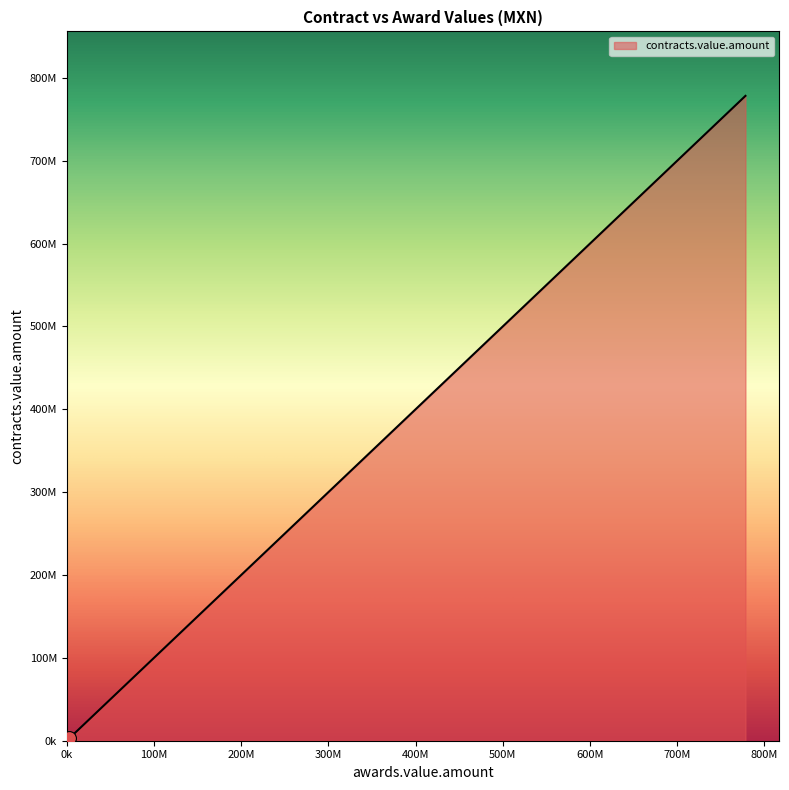

Between SA-036000993-N100-2013 and SG/PF/CNS/076/2013, which is larger?

SG/PF/CNS/076/2013